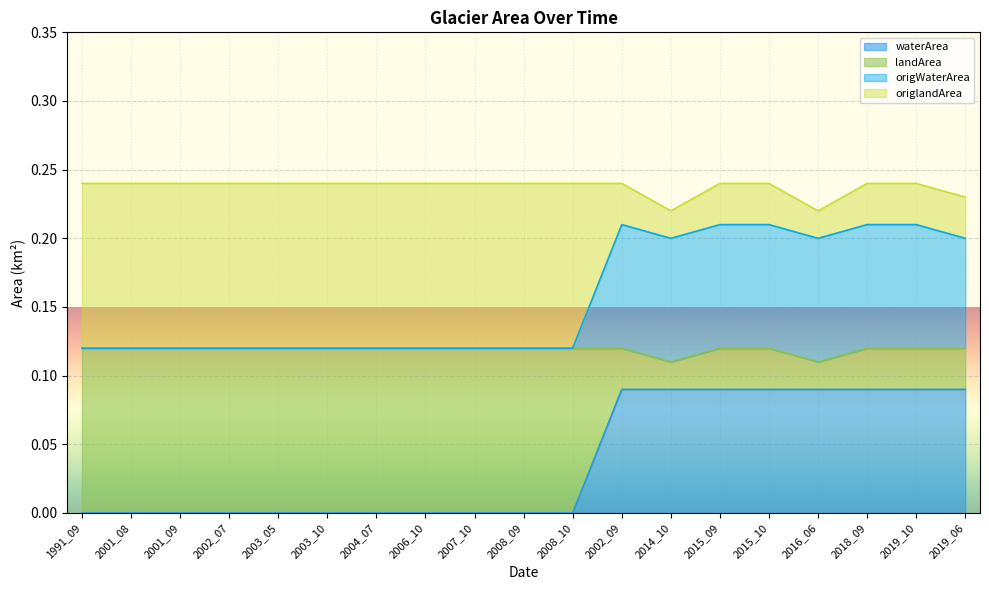

Which category has the lowest value in the waterArea series?

1991_09